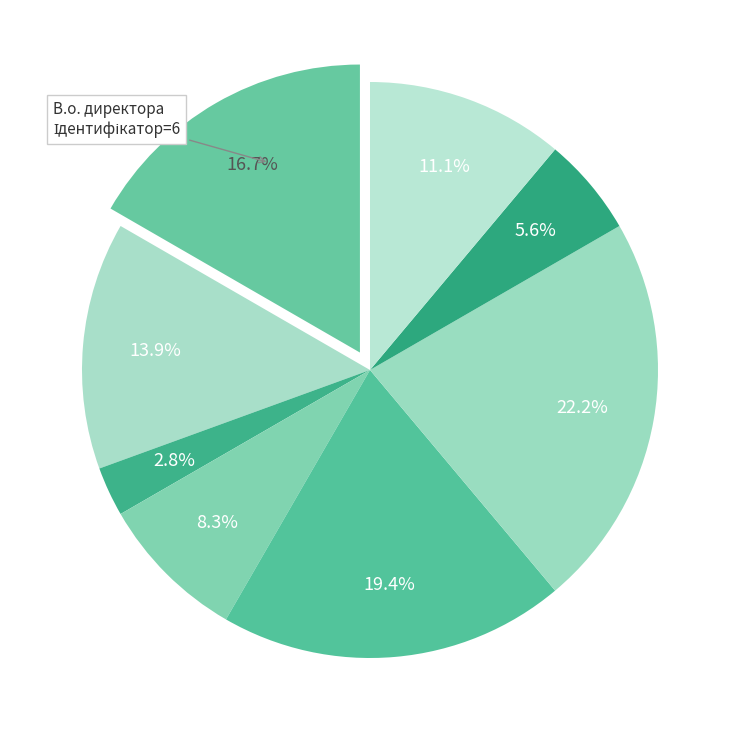

Rank the categories by value from highest to lowest.

Завідувач філією, Директор, В.о. директора, В.о. начальника, Ректор, Головний лікар, Начальник, Генеральний директор